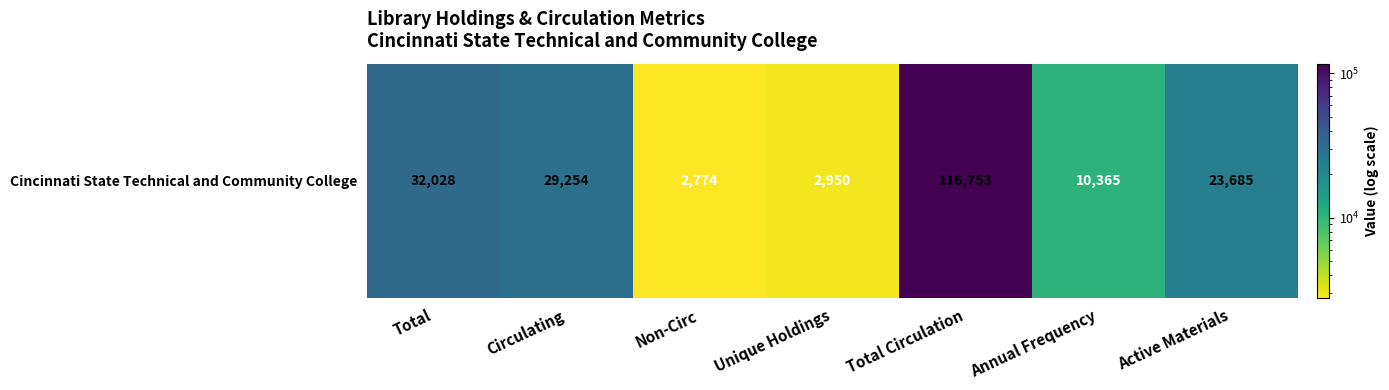

How many data points does each series have?

7